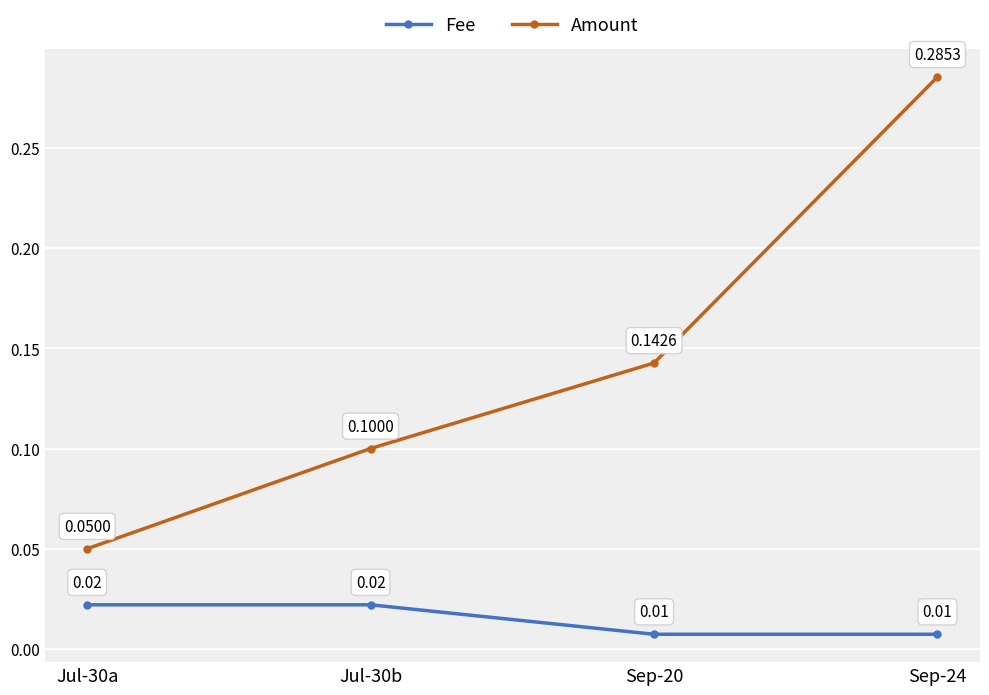

Which series has the largest range (max minus min)?

Amount